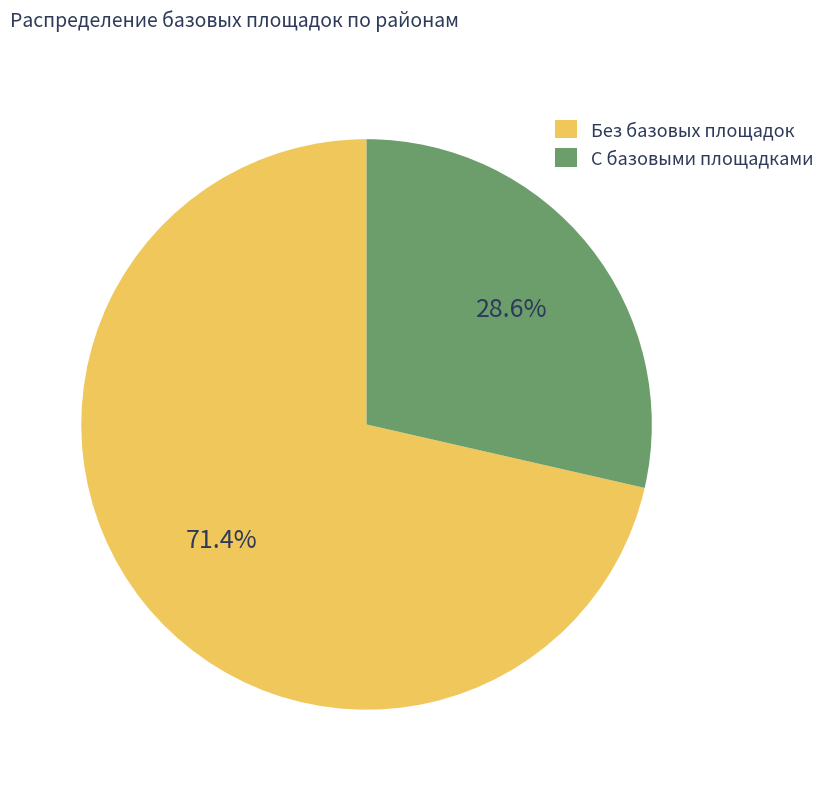

How many slices are in this pie chart?

2